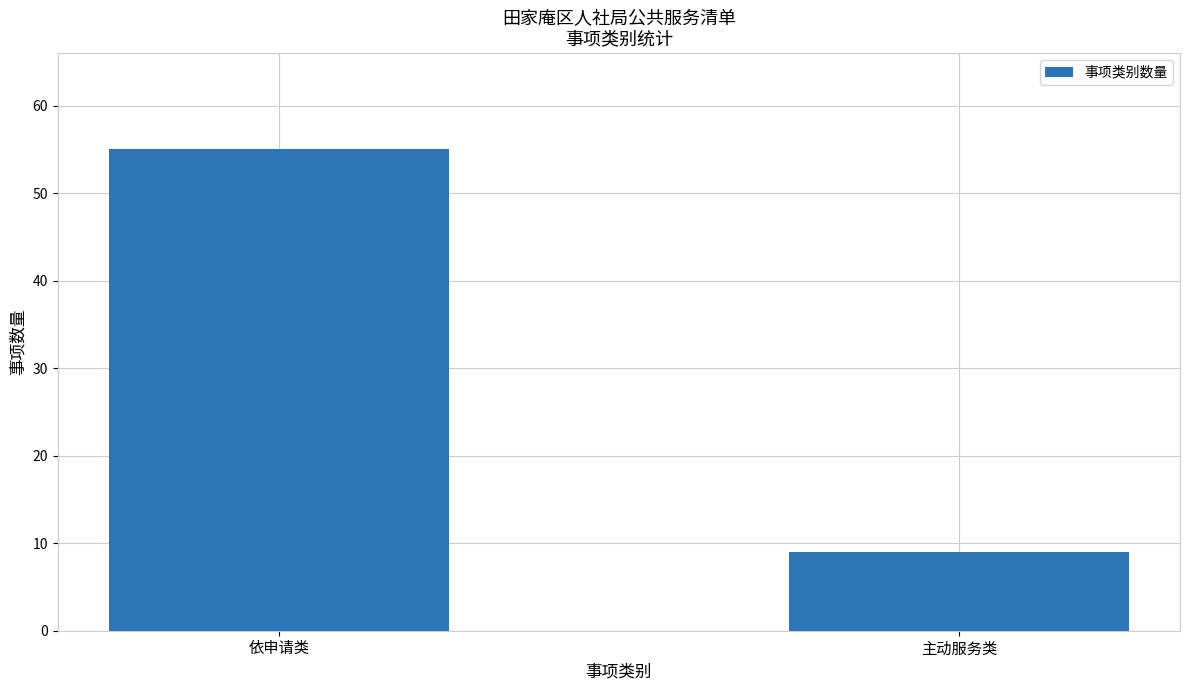

Which has a higher value, 主动服务类 or 依申请类?

依申请类